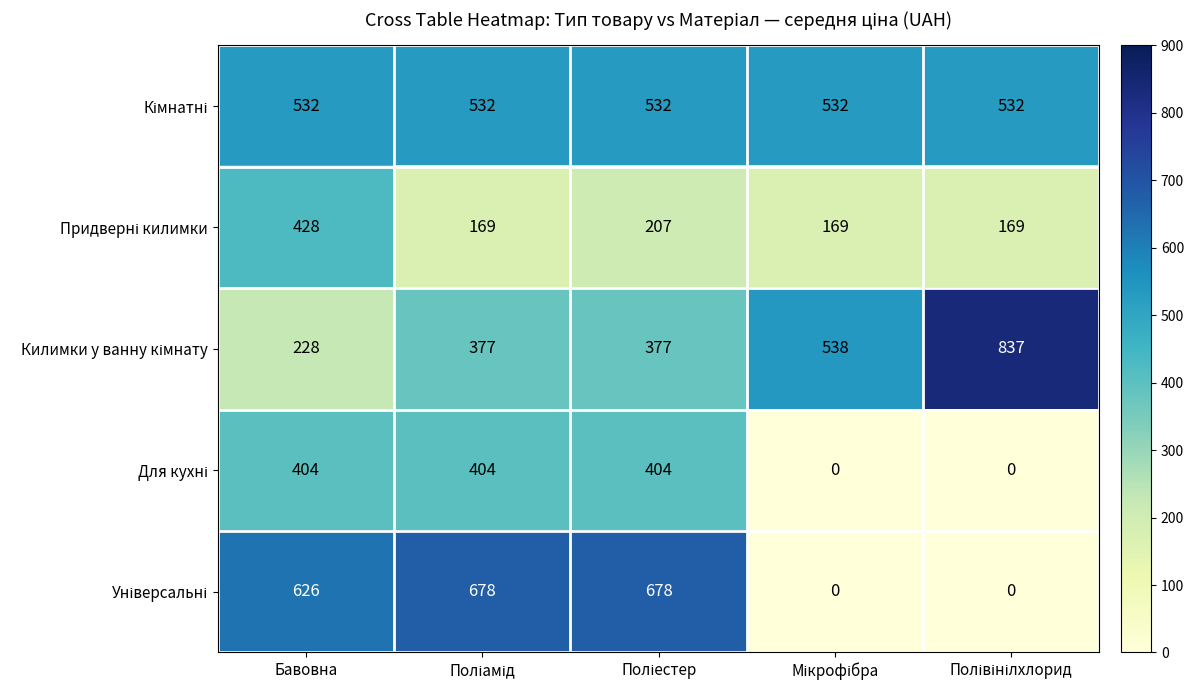

What is the difference between the highest and lowest values at Бавовна?

398